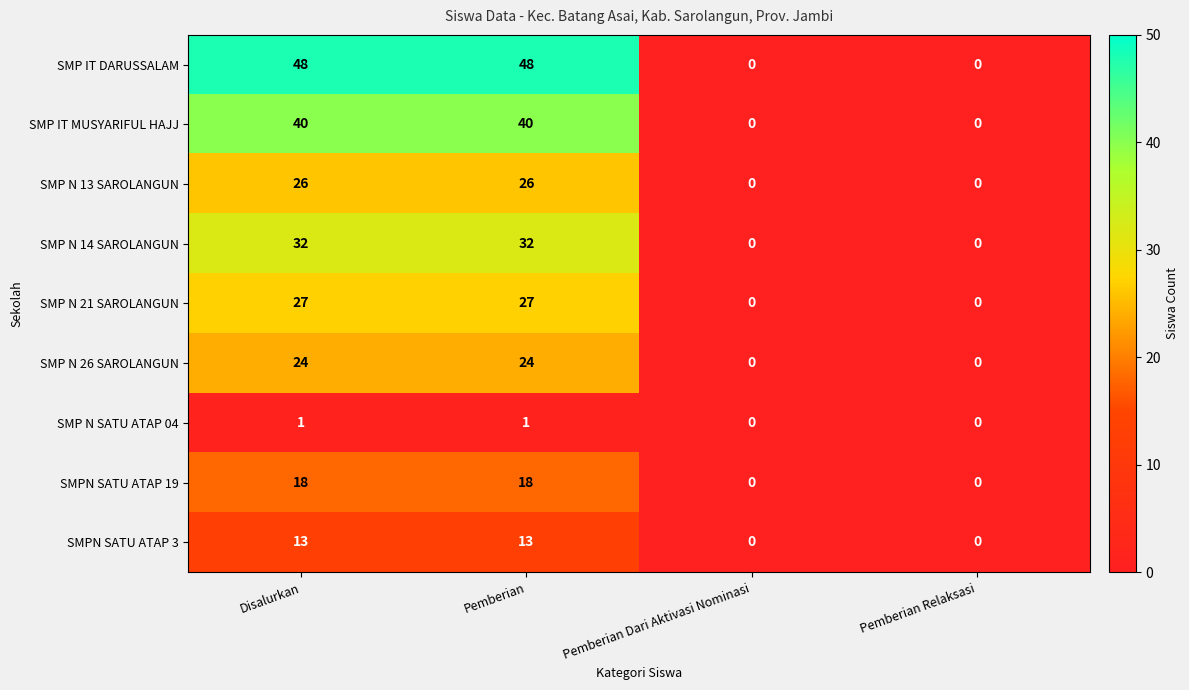

What is the sum of the SMP N 26 SAROLANGUN values at Pemberian and Disalurkan?

48